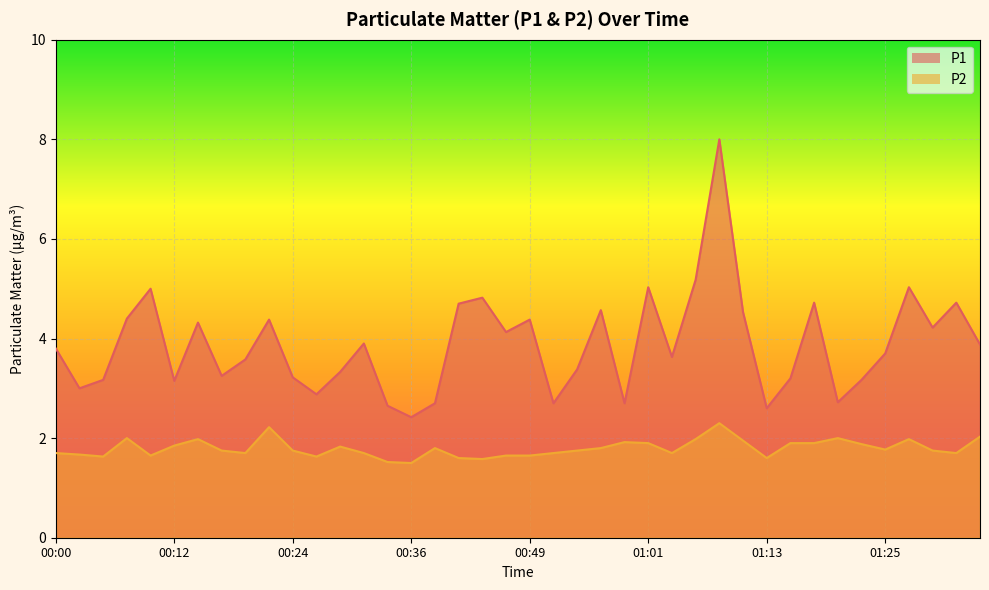

Is the value of P2 at 00:17 greater than the value of P1 at 01:35?

No